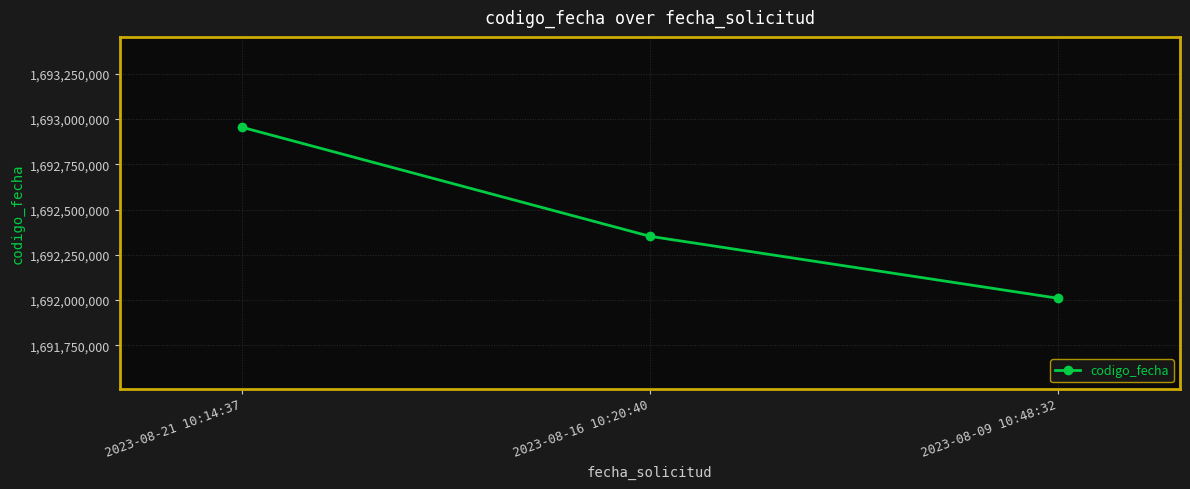

Is this an area chart (filled region under the line)?

No